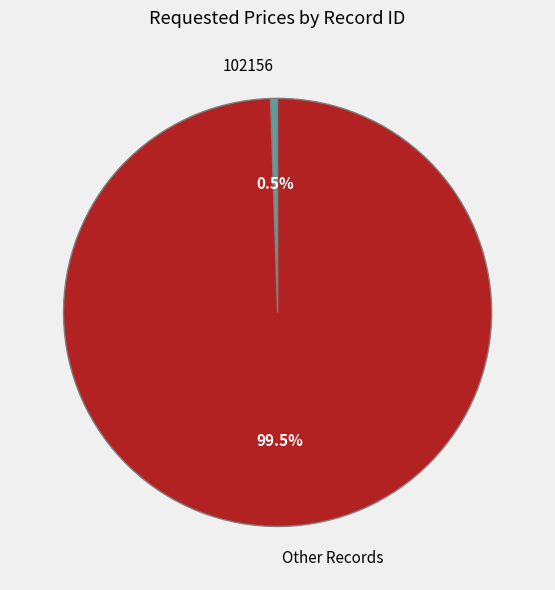

What is the smallest slice in the pie chart?

102156